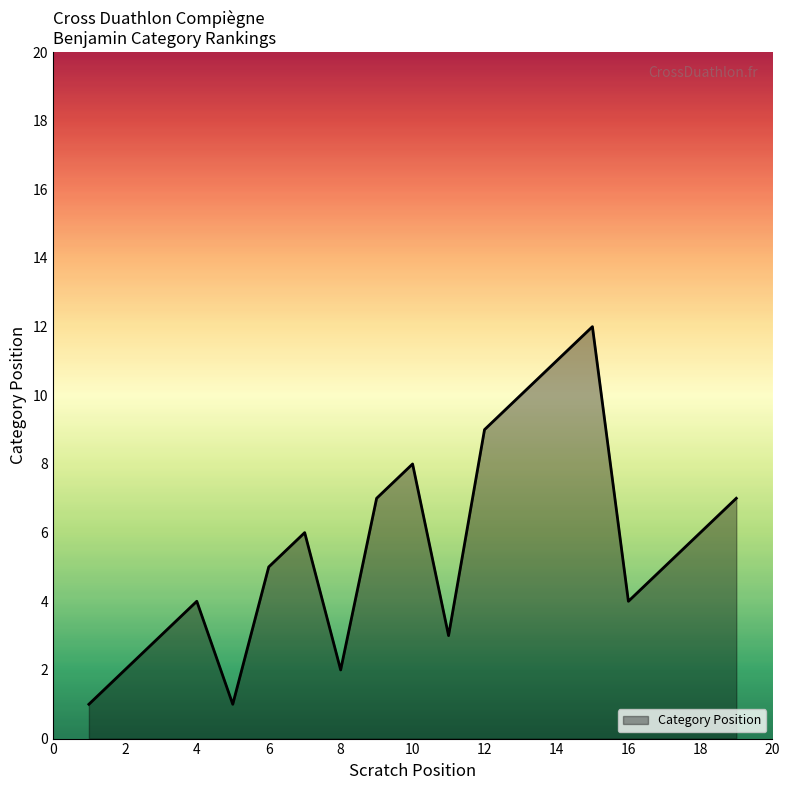

What is the maximum value shown in the chart?

12